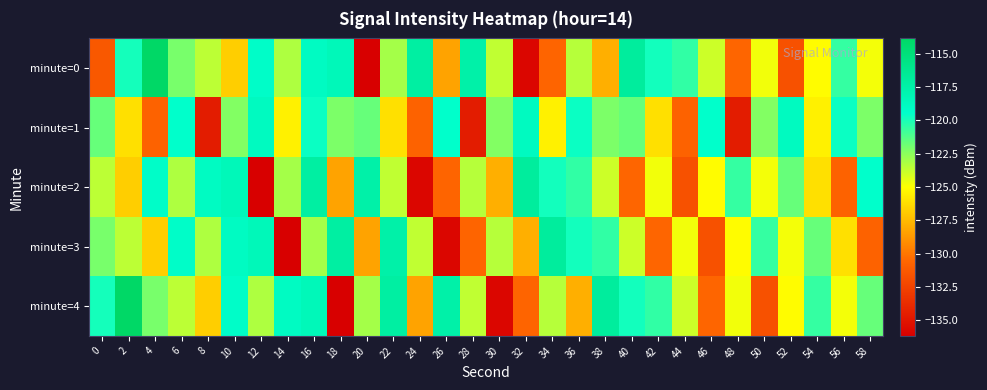

Reading right to left, extract all data points from this chart.

minute=0: 58=-124.8	56=-120.6	54=-125.1	52=-131.7	50=-124.7	48=-130.6	46=-123.9	44=-120.5	42=-119.9	40=-116.9	38=-127.9	36=-123.4	34=-130.7	32=-135.8	30=-123.7	28=-117.5	26=-128.4	24=-117.2	22=-123.0	20=-136.2	18=-118.4	16=-118.9	14=-123.2	12=-119.2	10=-126.8	8=-123.5	6=-122.1	4=-113.9	2=-119.9	0=-131.3
minute=1: 58=-122.2	56=-119.7	54=-125.5	52=-118.8	50=-122.3	48=-134.6	46=-119.4	44=-130.8	42=-126.1	40=-121.7	38=-122.2	36=-119.7	34=-125.5	32=-118.8	30=-122.3	28=-134.6	26=-119.4	24=-130.8	22=-126.1	20=-121.7	18=-122.2	16=-119.7	14=-125.5	12=-118.8	10=-122.3	8=-134.6	6=-119.4	4=-130.8	2=-126.1	0=-121.7
minute=2: 58=-119.4	56=-130.8	54=-126.1	52=-121.7	50=-124.8	48=-120.6	46=-125.1	44=-131.7	42=-124.7	40=-130.6	38=-123.9	36=-120.5	34=-119.9	32=-116.9	30=-127.9	28=-123.4	26=-130.7	24=-135.8	22=-123.7	20=-117.5	18=-128.4	16=-117.2	14=-123.0	12=-136.2	10=-118.4	8=-118.9	6=-123.2	4=-119.2	2=-126.8	0=-123.5
minute=3: 58=-130.8	56=-126.1	54=-121.7	52=-124.8	50=-120.6	48=-125.1	46=-131.7	44=-124.7	42=-130.6	40=-123.9	38=-120.5	36=-119.9	34=-116.9	32=-127.9	30=-123.4	28=-130.7	26=-135.8	24=-123.7	22=-117.5	20=-128.4	18=-117.2	16=-123.0	14=-136.2	12=-118.4	10=-118.9	8=-123.2	6=-119.2	4=-126.8	2=-123.5	0=-122.1
minute=4: 58=-121.7	56=-124.8	54=-120.6	52=-125.1	50=-131.7	48=-124.7	46=-130.6	44=-123.9	42=-120.5	40=-119.9	38=-116.9	36=-127.9	34=-123.4	32=-130.7	30=-135.8	28=-123.7	26=-117.5	24=-128.4	22=-117.2	20=-123.0	18=-136.2	16=-118.4	14=-118.9	12=-123.2	10=-119.2	8=-126.8	6=-123.5	4=-122.1	2=-113.9	0=-119.9